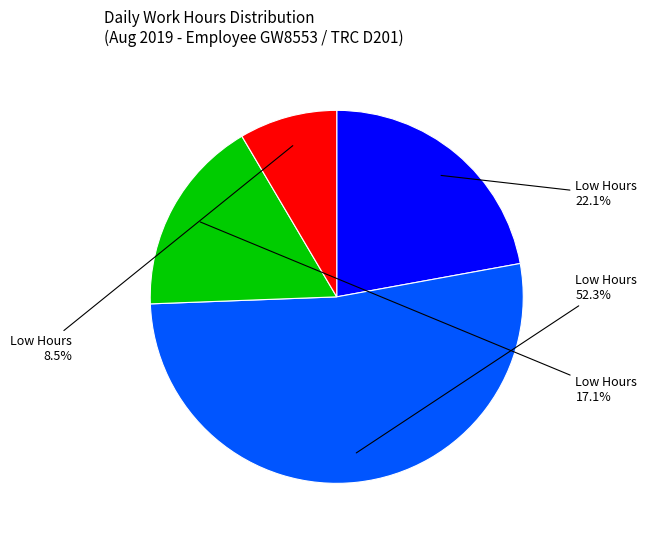

Does any single category account for the majority?

Yes